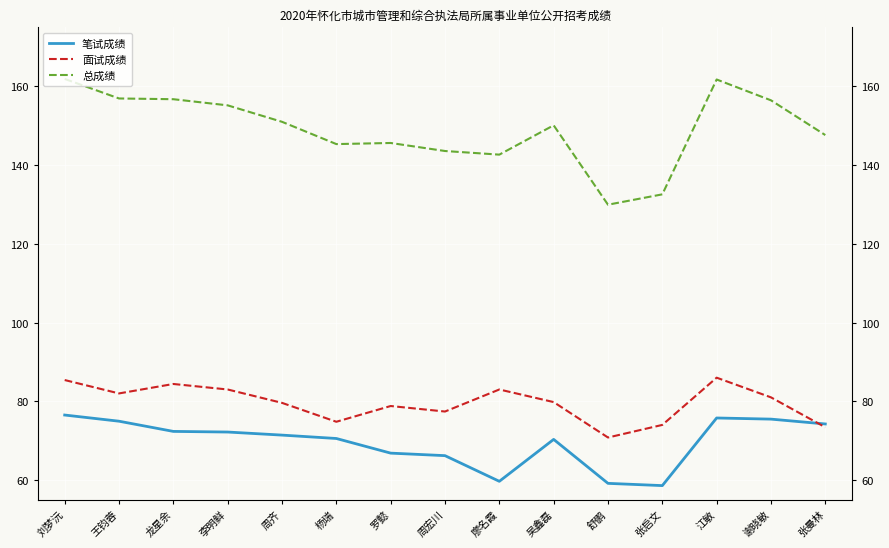

Reading left to right, transcribe all the data shown in this chart.

笔试成绩: 刘梦沅=76.5	王钧蓉=74.9	龙星余=72.3	李明鲜=72.2	周齐=71.4	杨瑞=70.5	罗懿=66.8	周宏川=66.2	廖名霞=59.7	吴鑫磊=70.3	舒鹏=59.1	张启文=58.6	江敏=75.8	谢晓敏=75.5	张曼林=74.2
面试成绩: 刘梦沅=85.4	王钧蓉=82.0	龙星余=84.4	李明鲜=83.0	周齐=79.6	杨瑞=74.8	罗懿=78.8	周宏川=77.4	廖名霞=83.0	吴鑫磊=79.8	舒鹏=70.8	张启文=74.0	江敏=86.0	谢晓敏=81.0	张曼林=73.4
总成绩: 刘梦沅=161.9	王钧蓉=156.9	龙星余=156.8	李明鲜=155.2	周齐=151.0	杨瑞=145.3	罗懿=145.6	周宏川=143.6	廖名霞=142.7	吴鑫磊=150.1	舒鹏=129.9	张启文=132.6	江敏=161.8	谢晓敏=156.5	张曼林=147.6